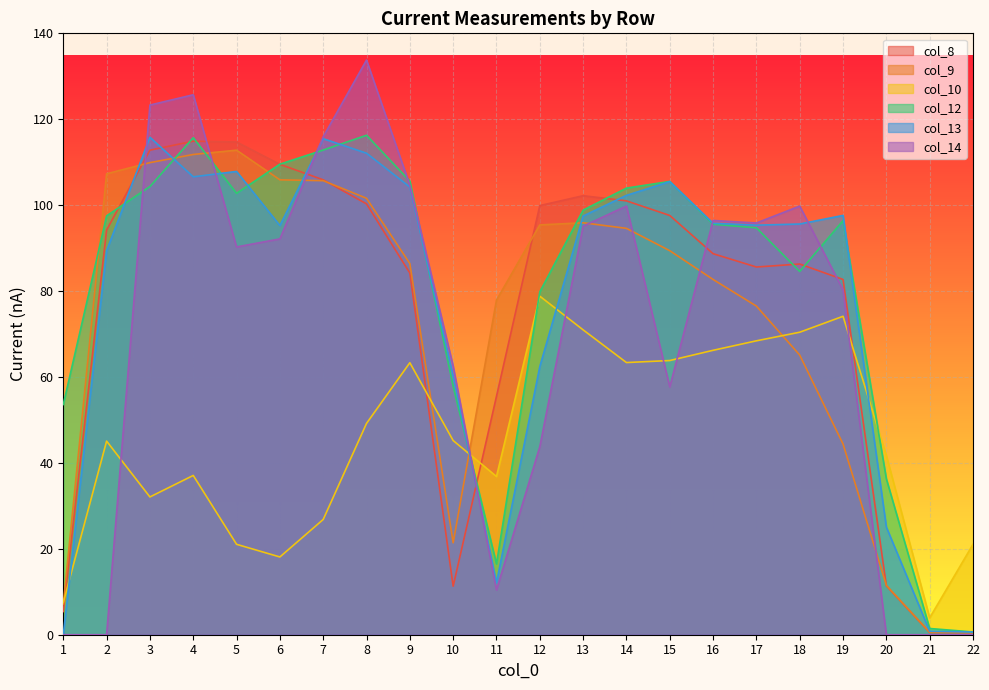

What is the sum of the col_9 values at 3 and 18?

175.0